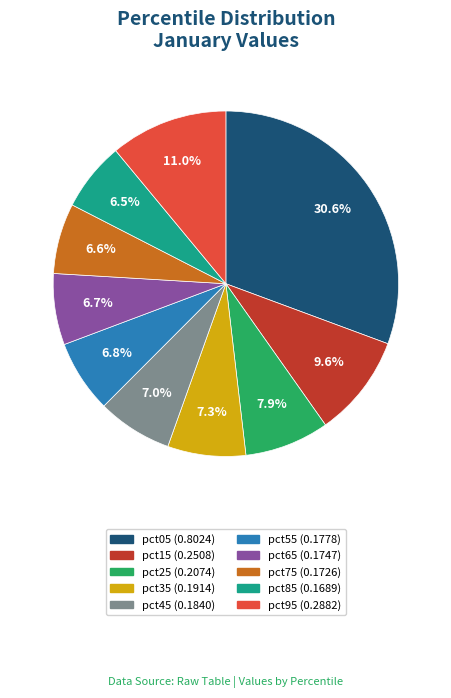

Is it true that pct45 is 7% of the pie?

True